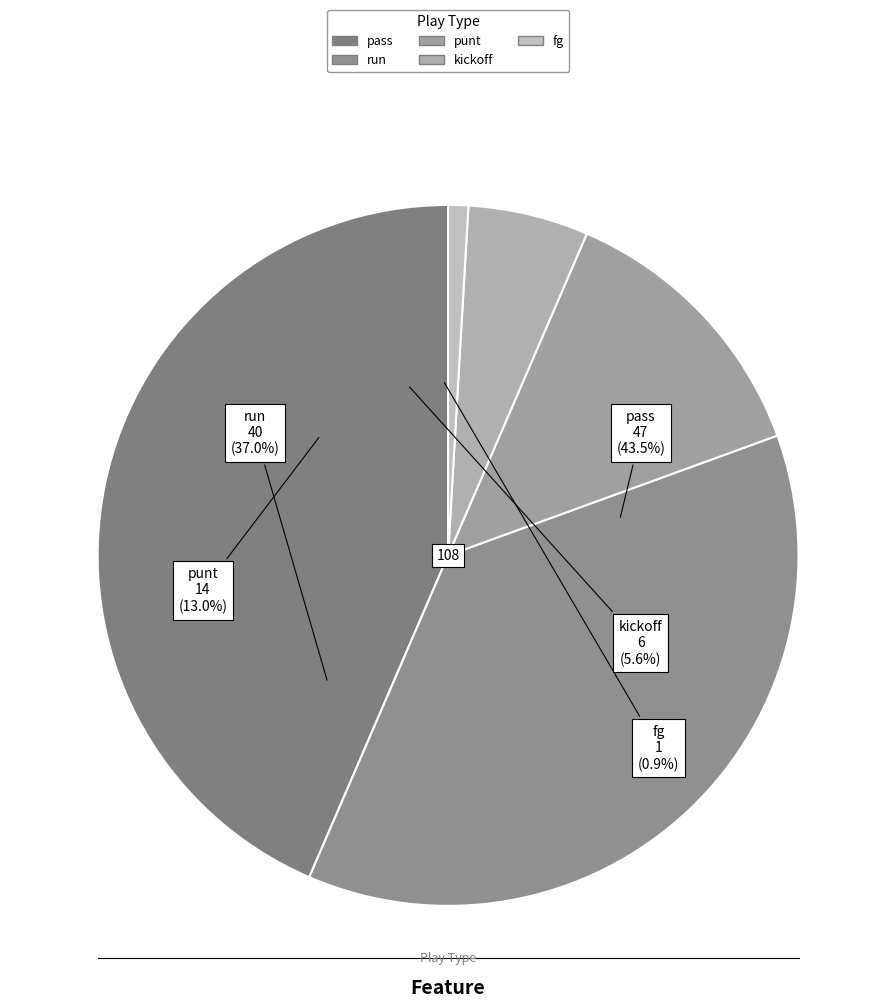

What is the ratio of the value at punt to the value at kickoff?

2.3